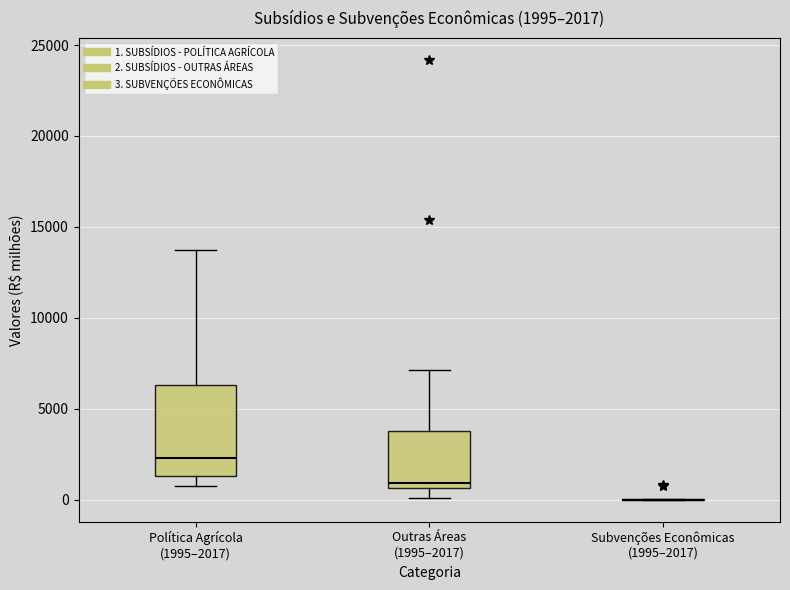

Which box is the tallest, from its lower edge to its upper edge?

Política Agrícola (1995–2017)